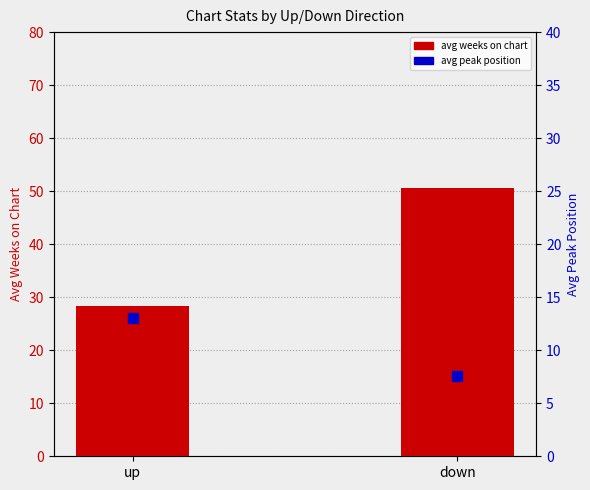

At how many categories does at least one series exceed 32?

1